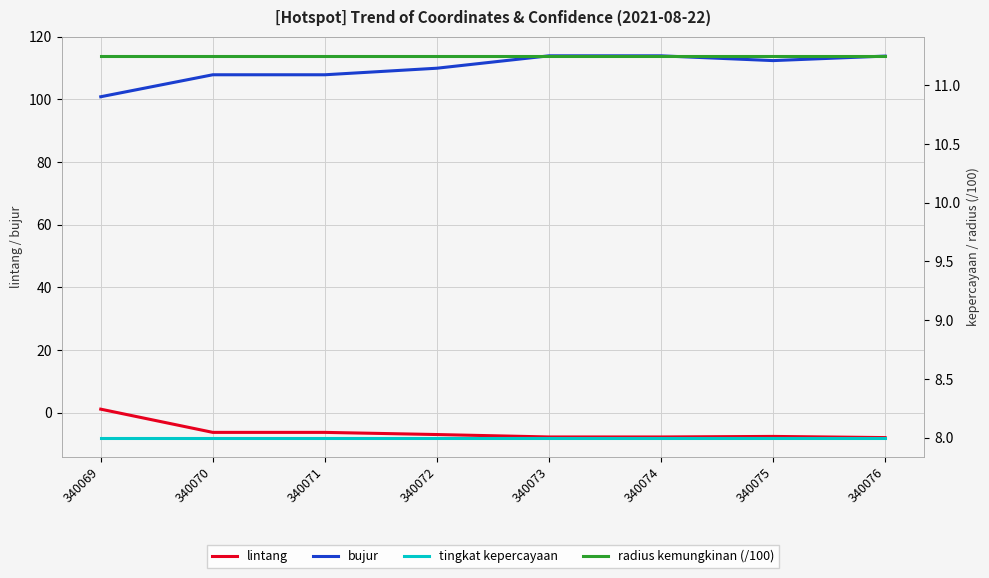

What is the value of the radius kemungkinan (/100) point at the 5th from the left?

11.2